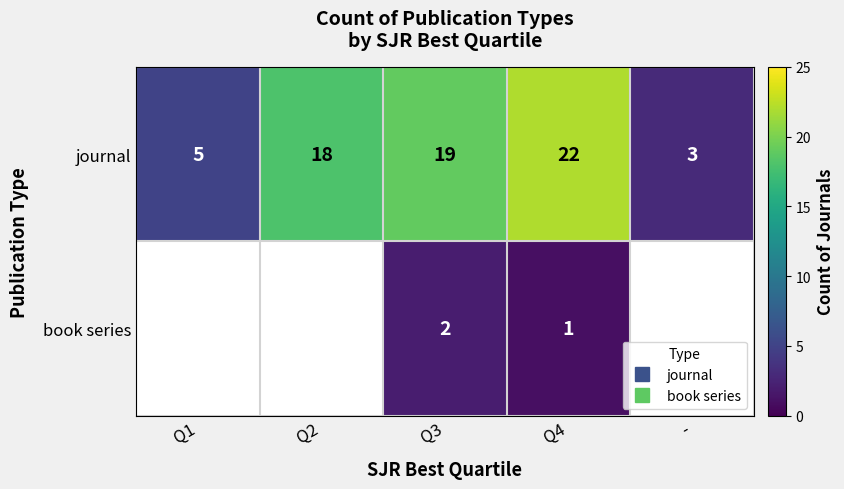

The value of journal at - is 4.3. True or false?

False